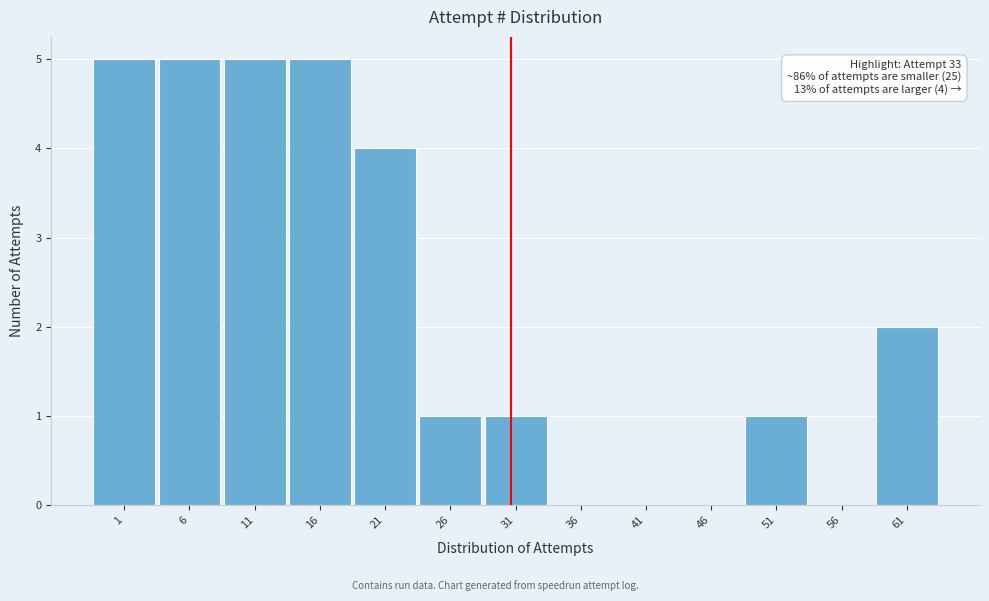

Reading left to right, list all the values displayed in this chart.

1=5	6=5	11=5	16=5	21=4	26=1	31=1	36=0	41=0	46=0	51=1	56=0	61=2